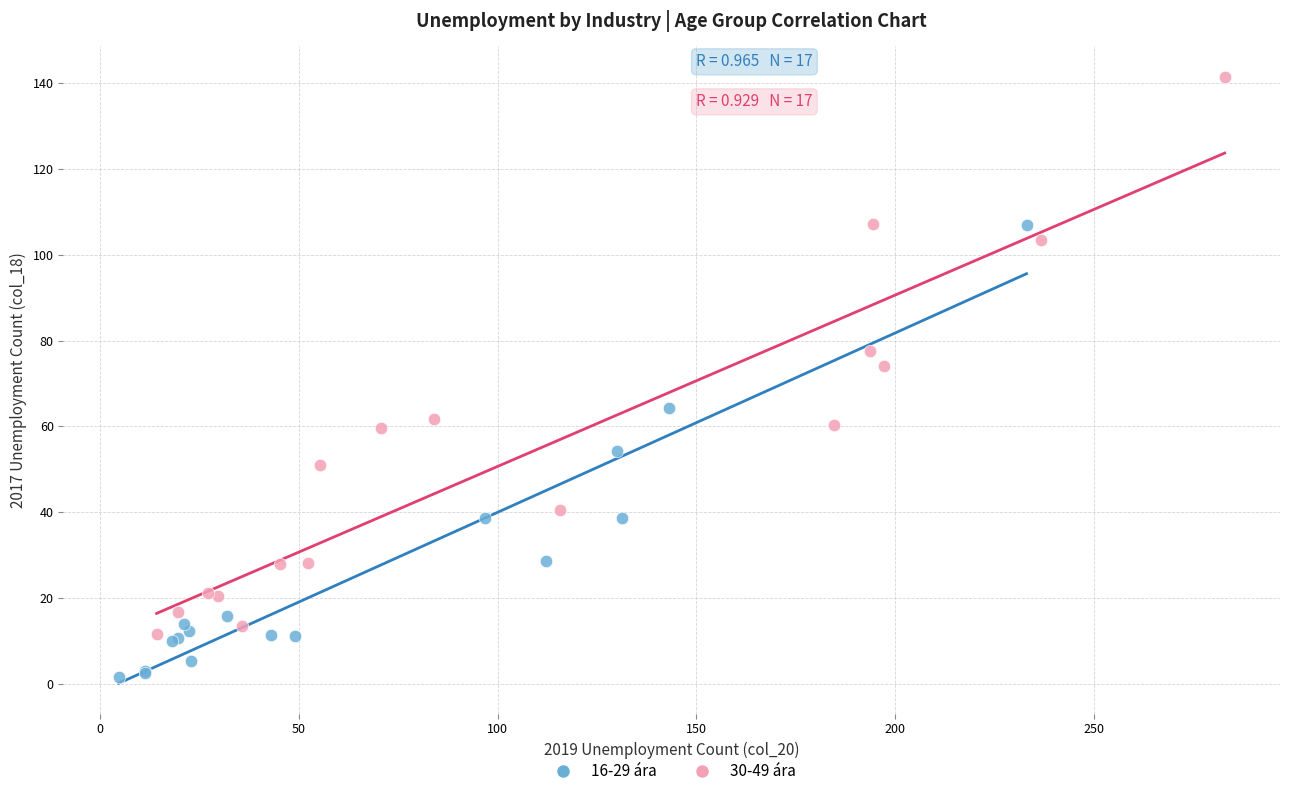

What are all the series names shown in the legend?

16-29 ára, 30-49 ára